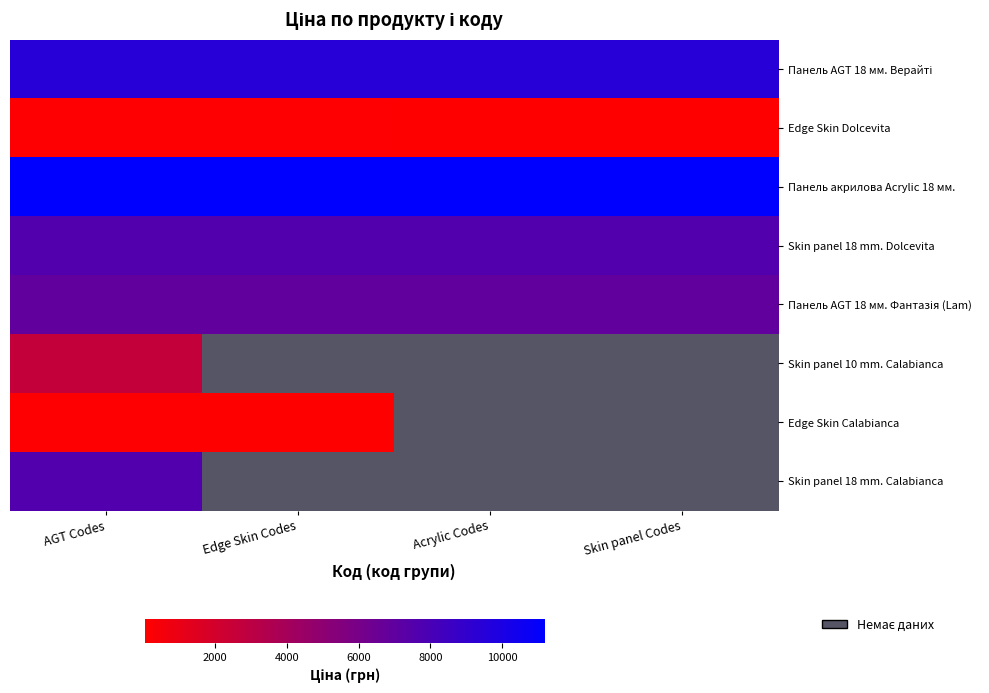

At which category does the chart reach its peak across all series?

AGT Codes